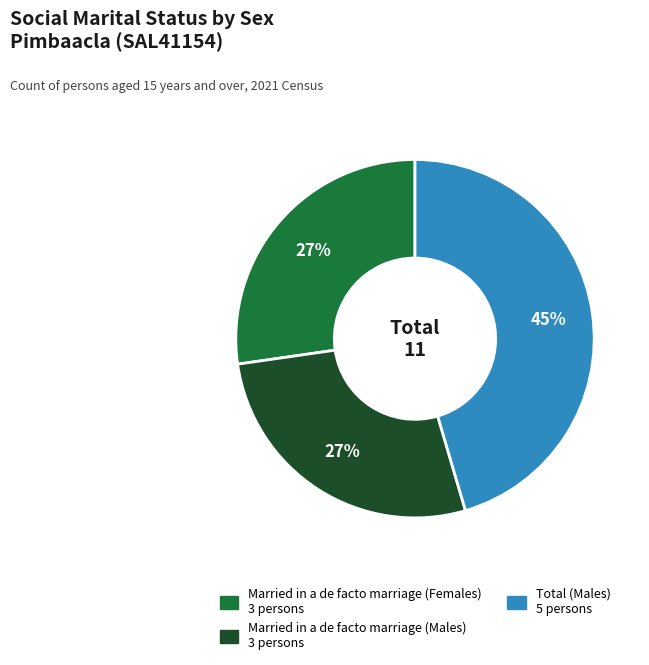

To the nearest percent, what is the difference between the largest and smallest slice percentages?

18%